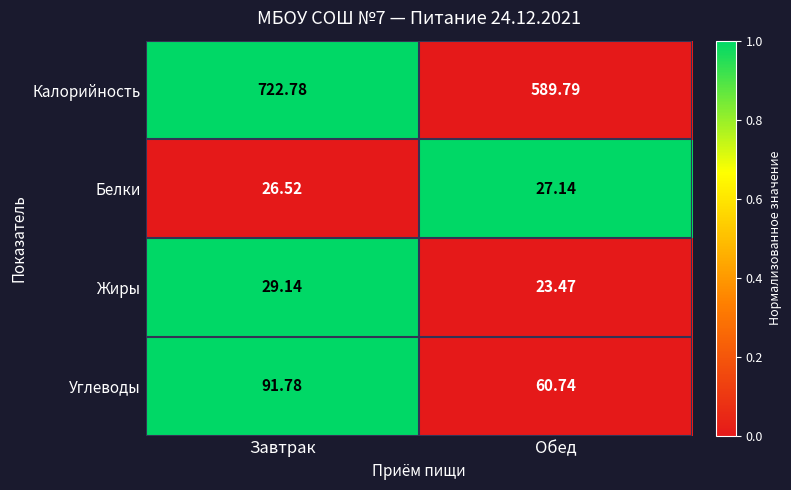

Where does the Калорийность series first go above 722?

Завтрак